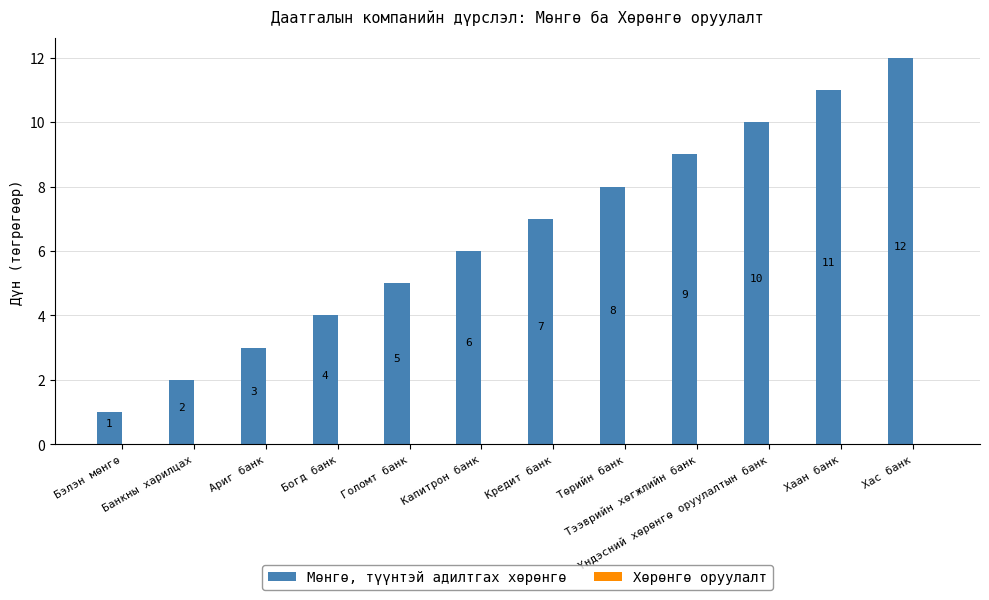

What is the sum of all values?

78